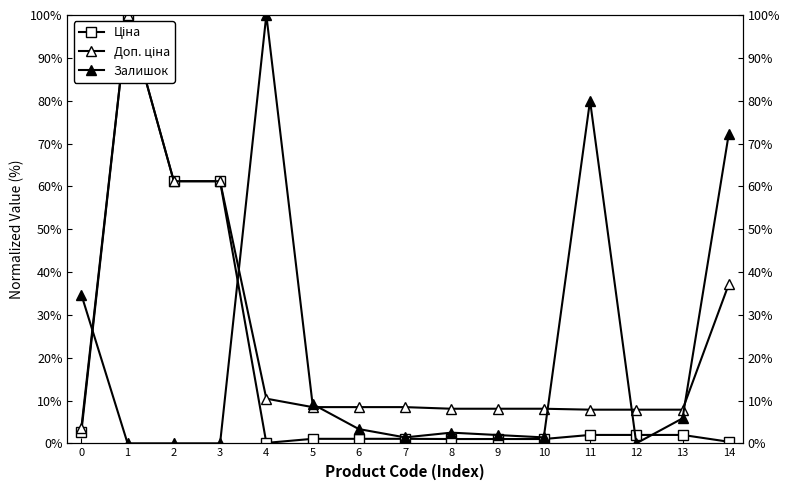

Which series has the largest total across all categories?

Доп. ціна